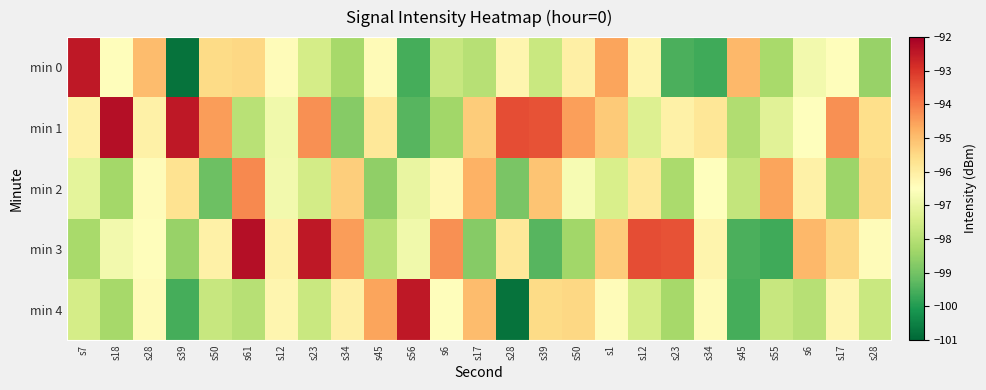

What is the greatest value displayed?

-92.3